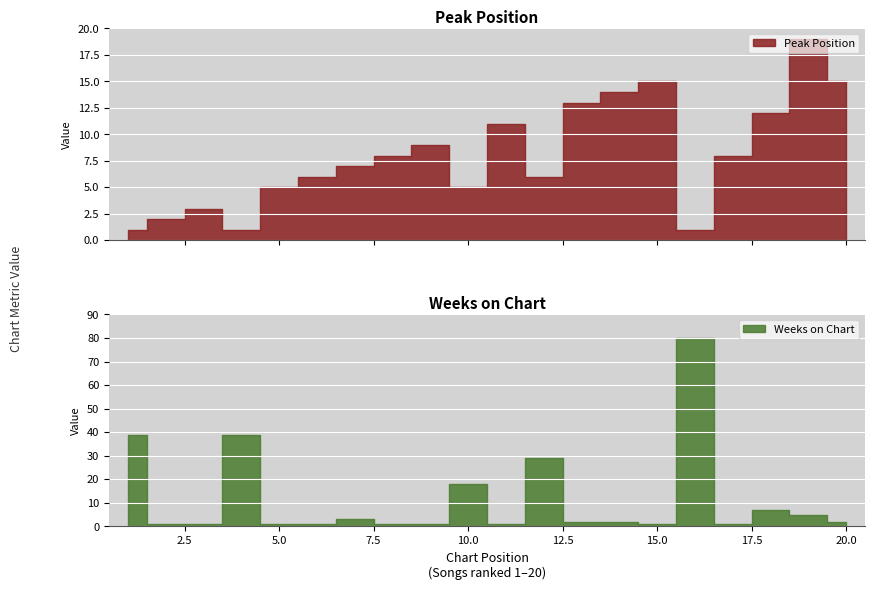

How many times do Peak Position and Weeks on Chart cross each other?

9